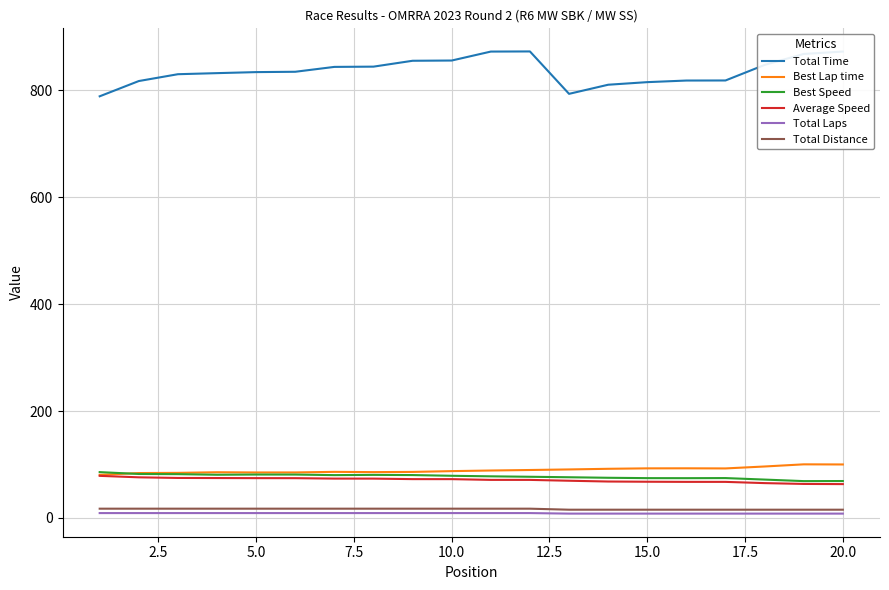

Which series has the largest total across all categories?

Total Time